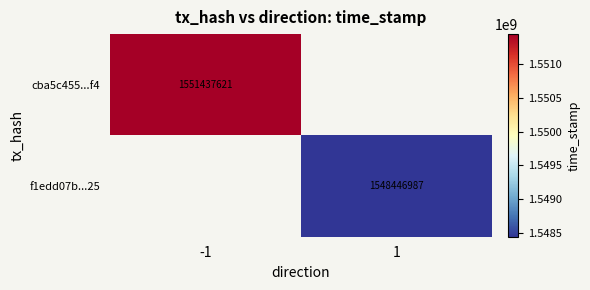

Is it true that f1edd07b...25 equals 1548446987 at 1?

True